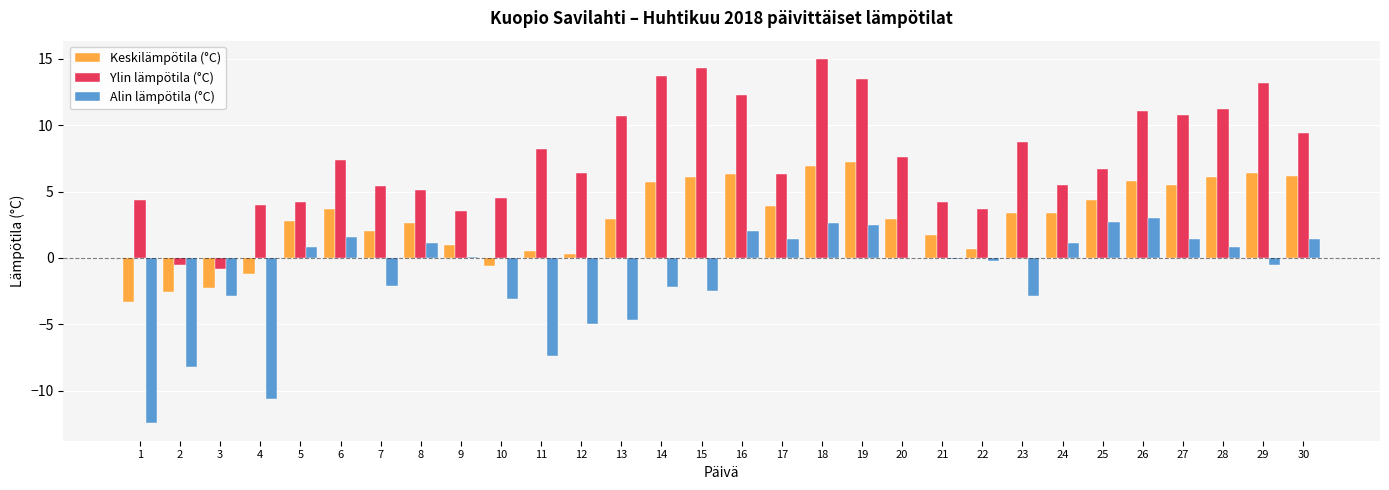

At which category is the sum across all series the highest?

18